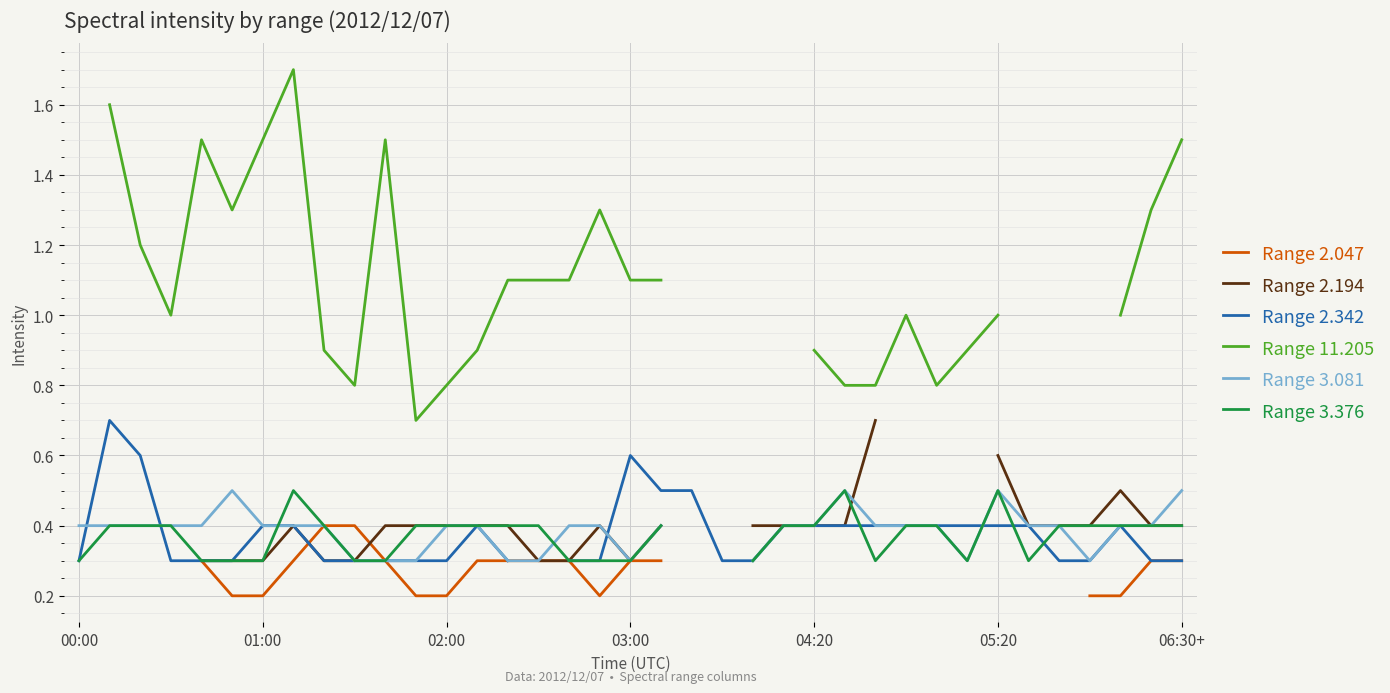

What is the lowest value of the Range 2.342 series?

0.3